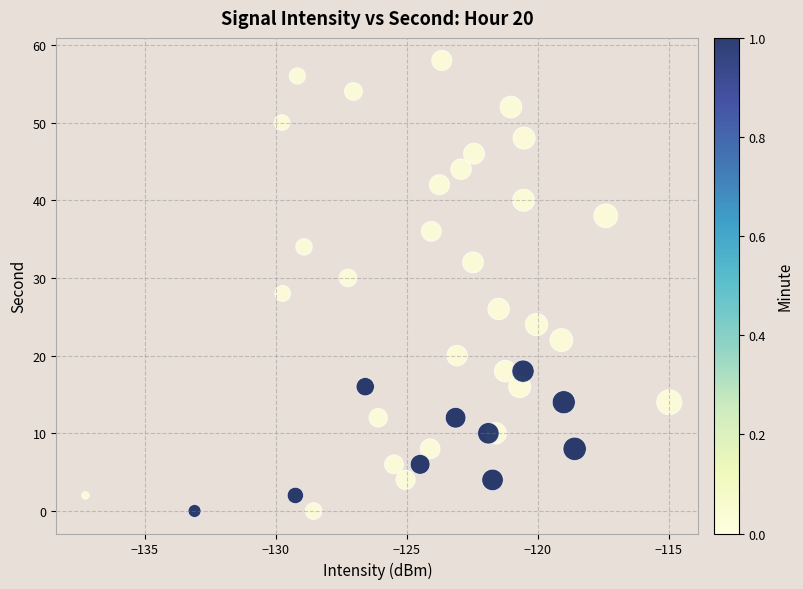

What is the range of Y values (max minus min)?

58